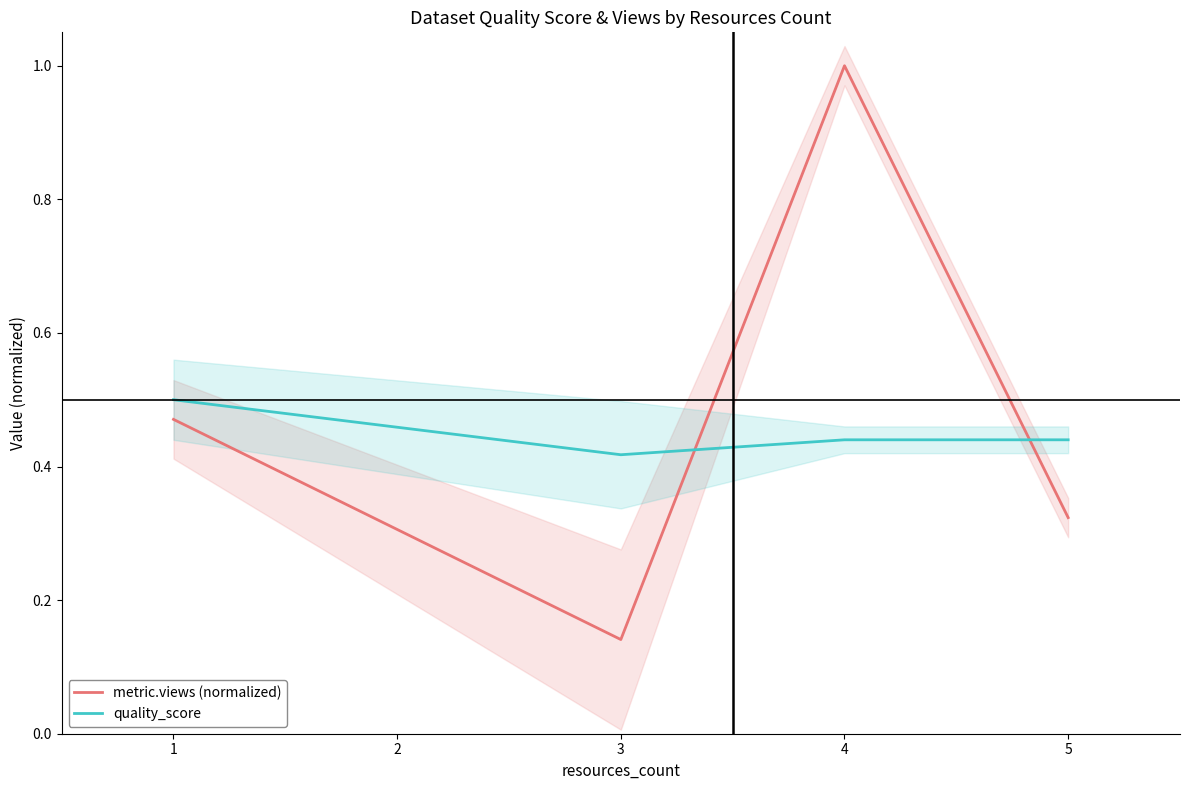

Where is quality_score nearest to the value 0?

3